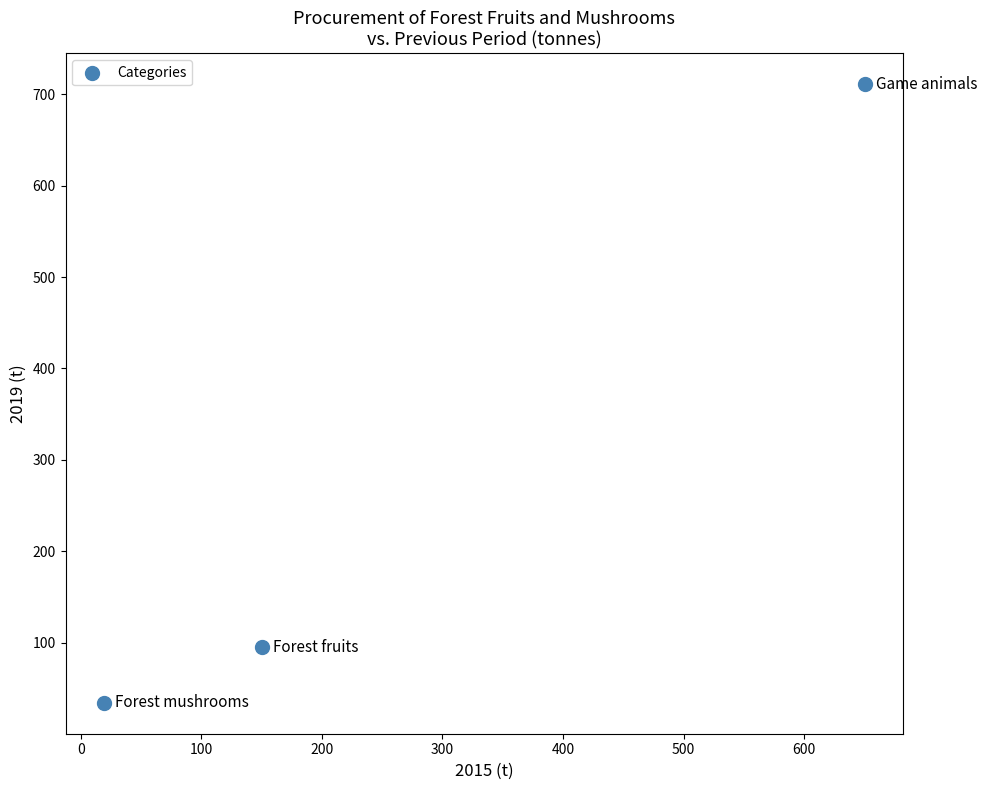

What Y value in the scatter plot is closest to 372?

95